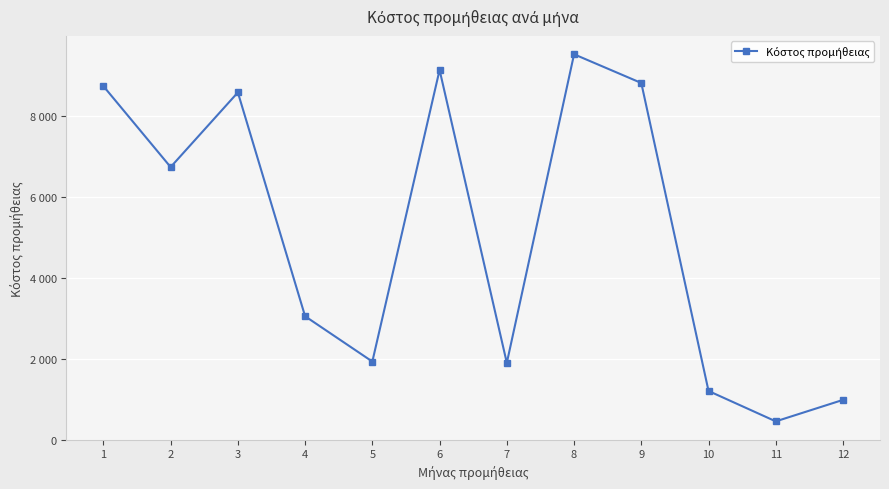

The value at 6 is 9134. True or false?

True